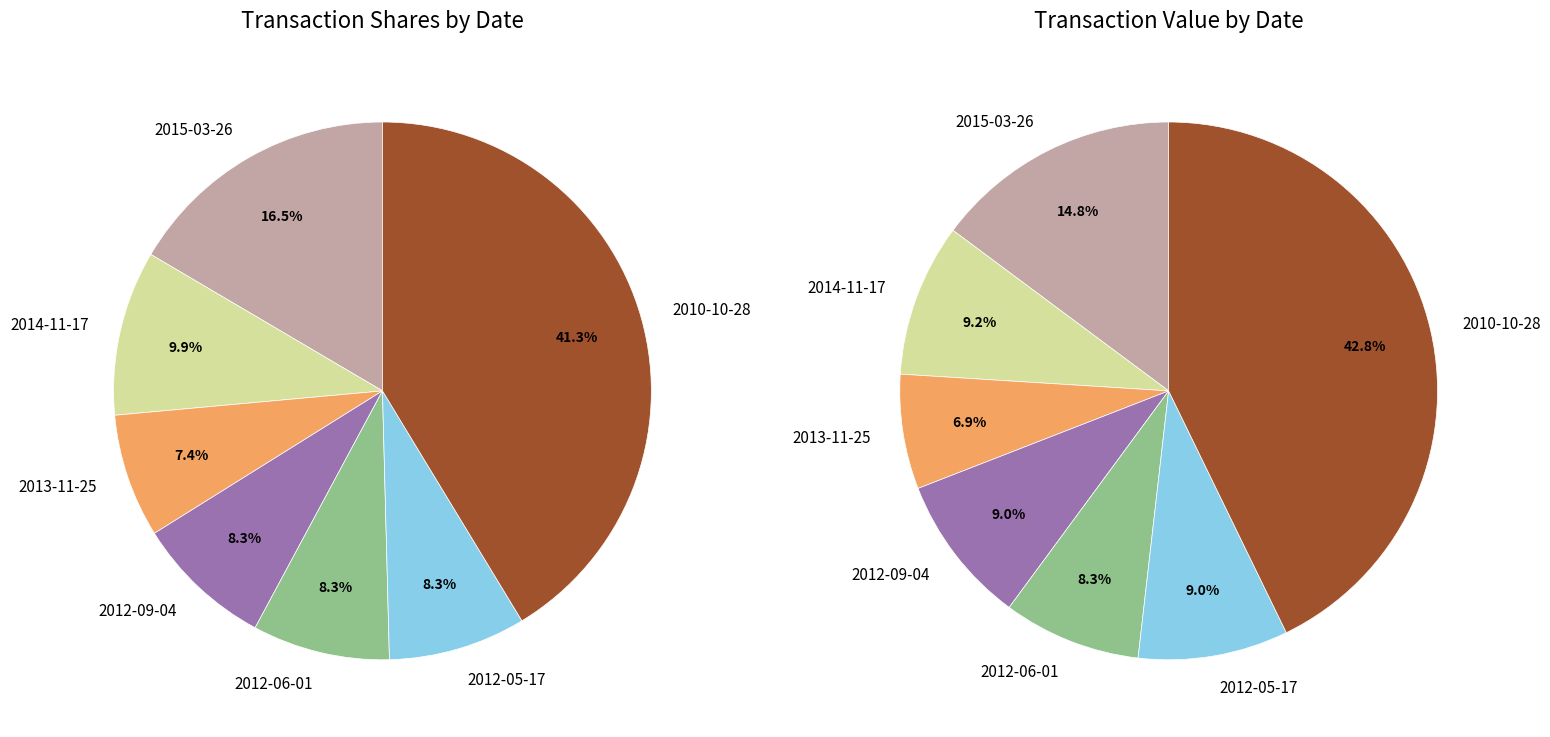

What is the ratio of the value at 2012-05-17 to the value at 2014-11-17?

0.8